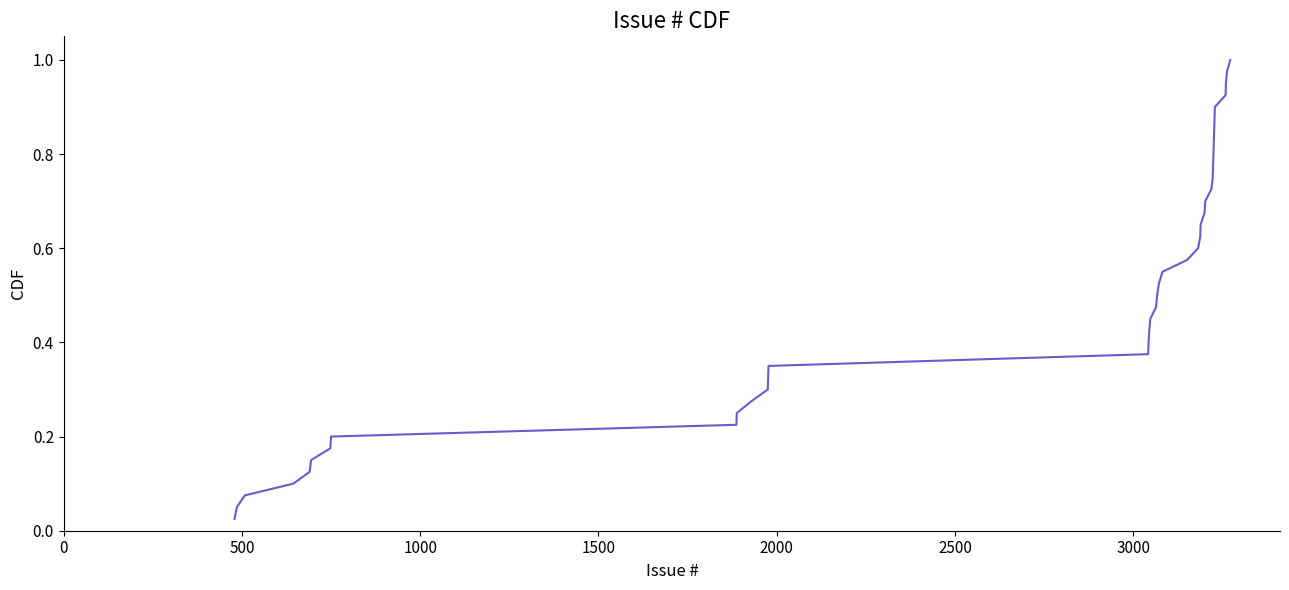

Is this an area chart (filled region under the line)?

No